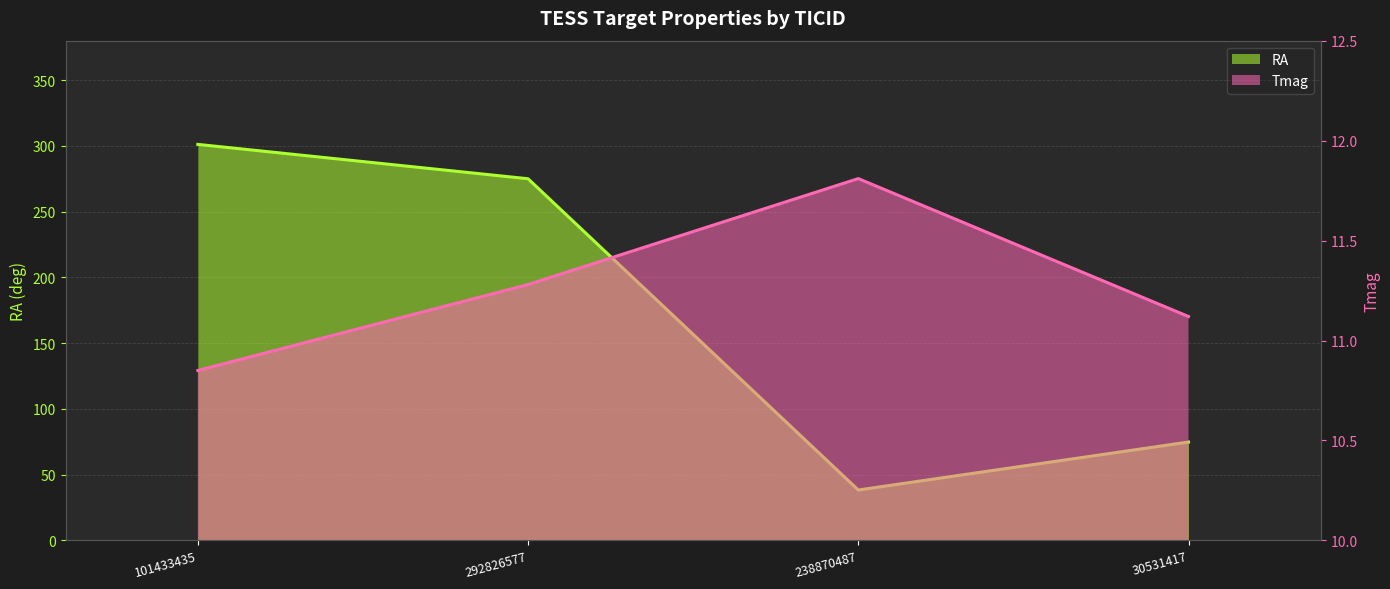

True or false: RA and Tmag cross at least once.

False